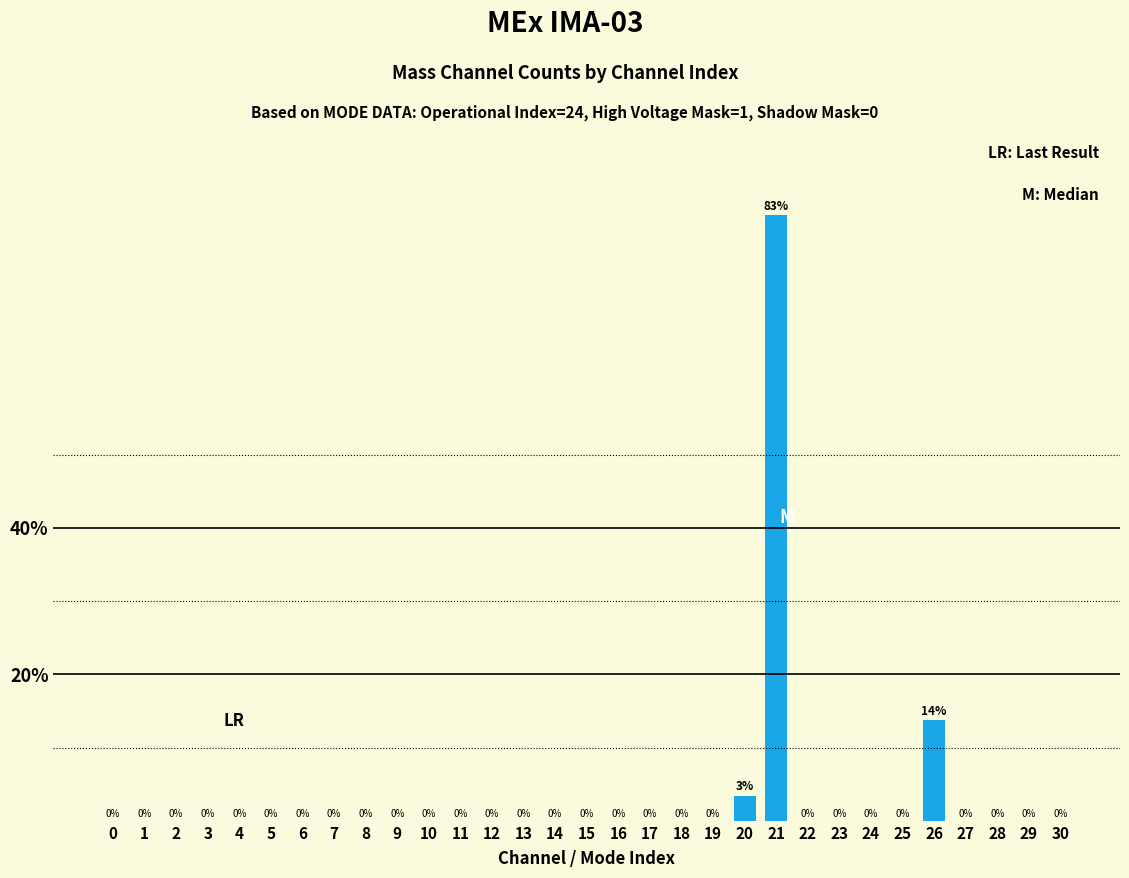

How many positive values are there?

3